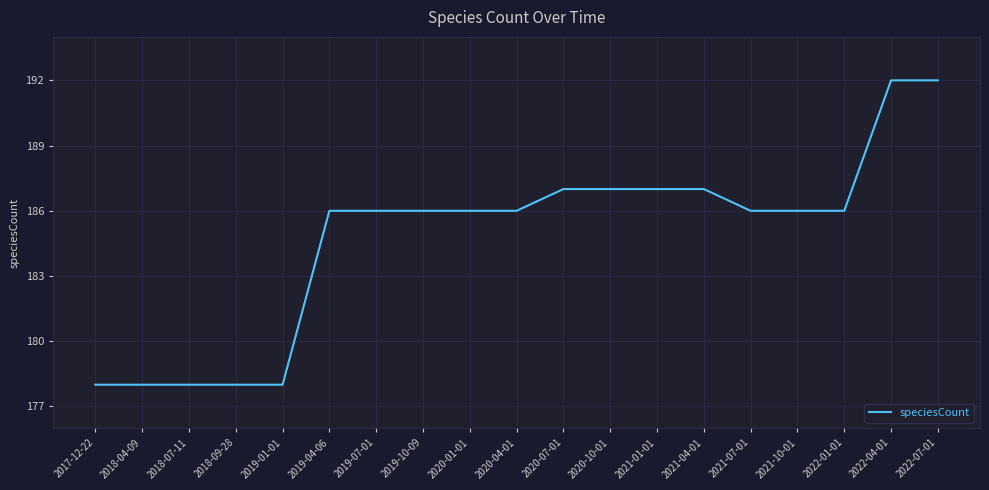

The value at 2018-07-11 is 299. True or false?

False